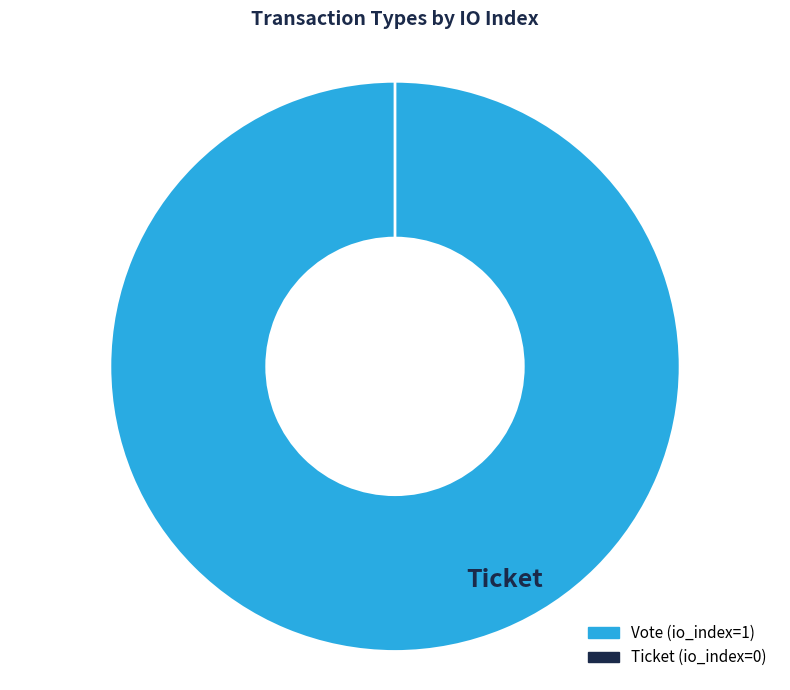

Which category has the smallest portion of the pie?

Ticket